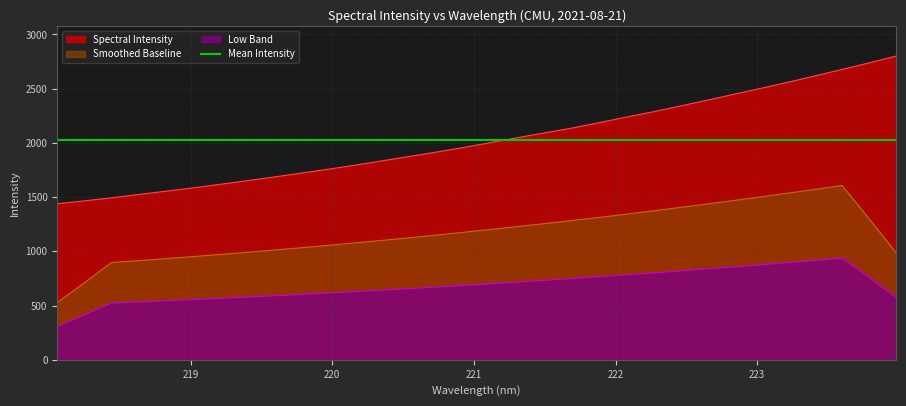

What is the label of the 27th point from the left?

223.0264